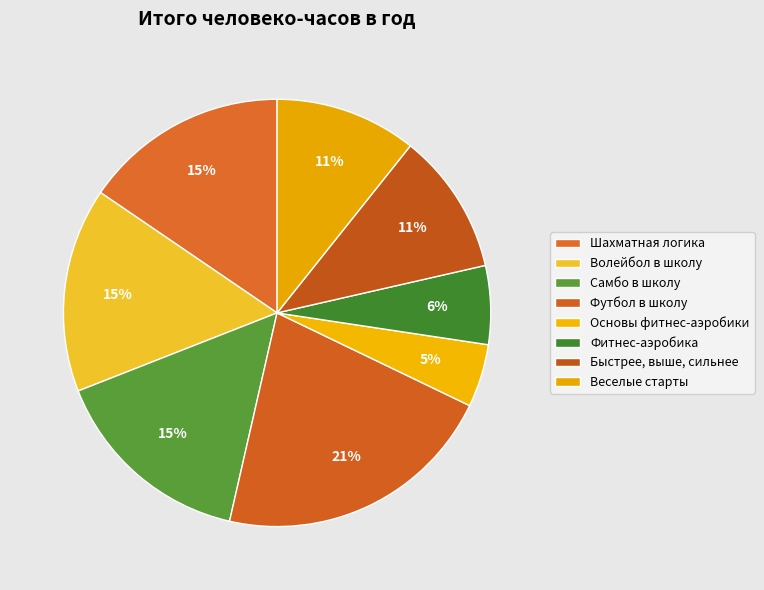

Does any single category account for the majority?

No